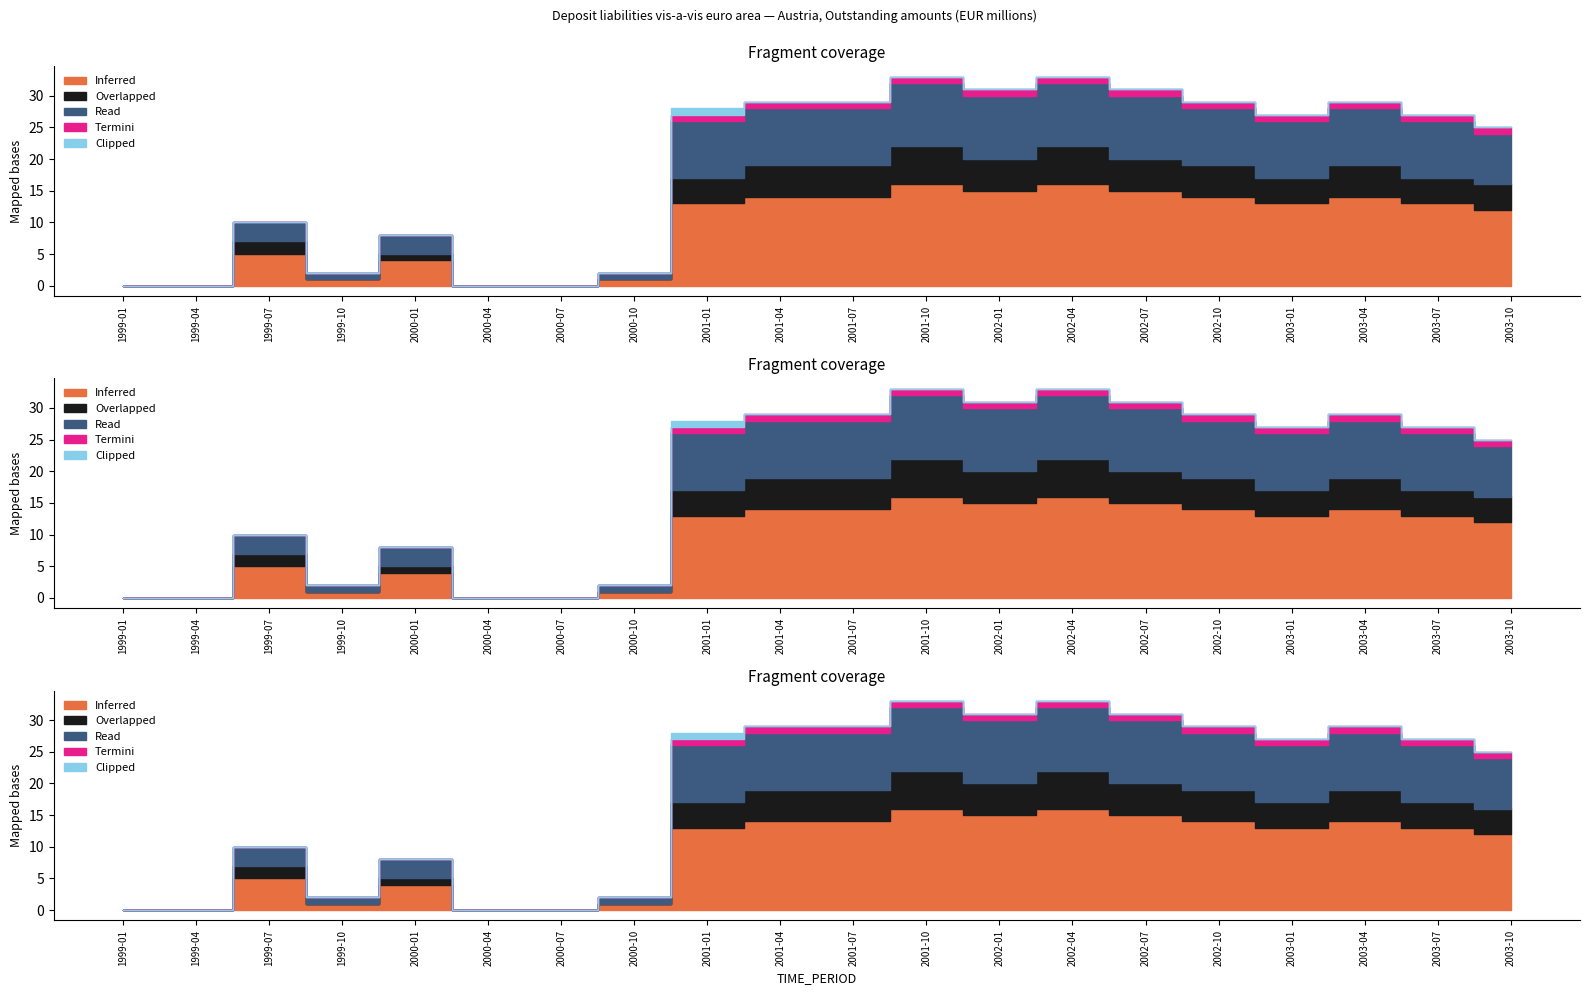

Is it true that Overlapped equals 5 at 2003-10?

False